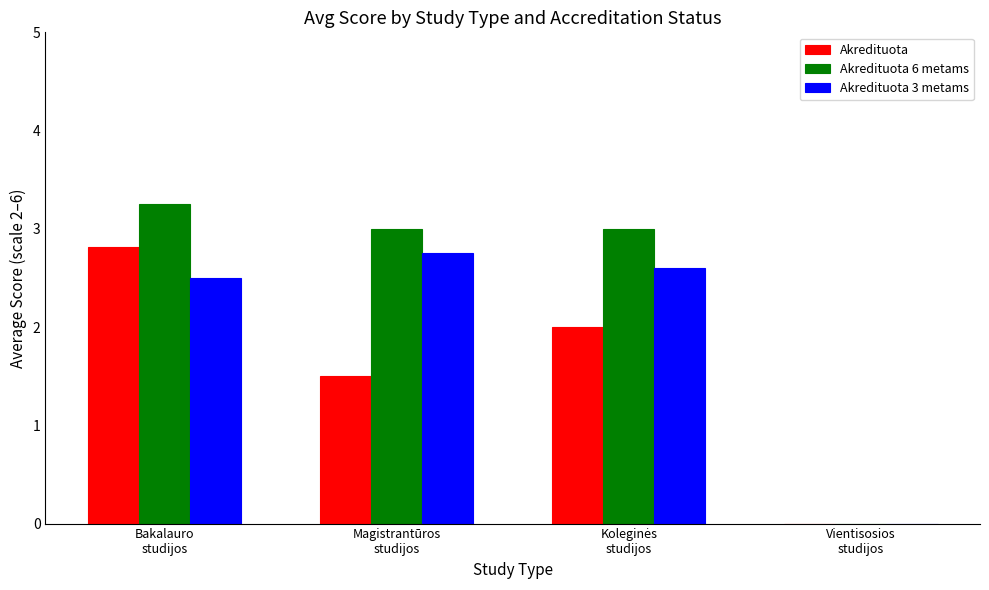

What is the sum of all Akredituota values?

6.3